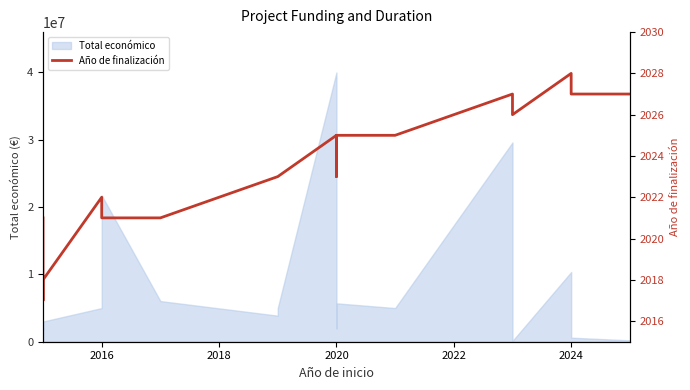

How many lines are shown in the chart?

1